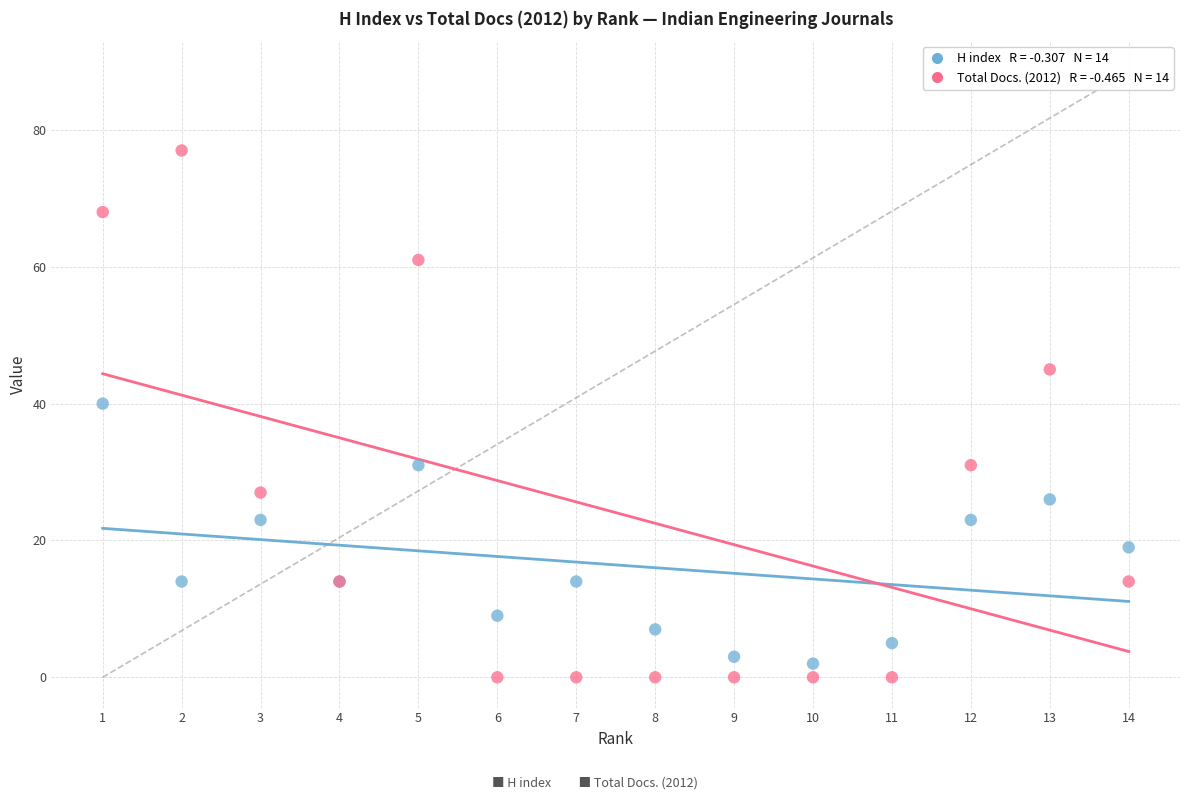

Across all series, what Y value is closest to 38?

40